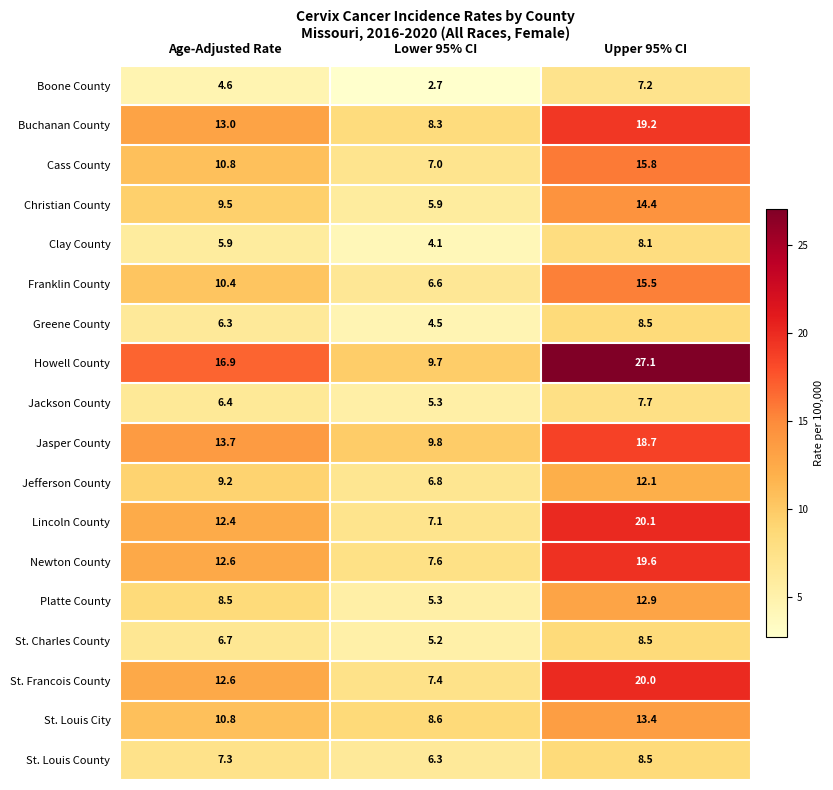

Where does the St. Francois County series first go above 12?

Age-Adjusted Rate